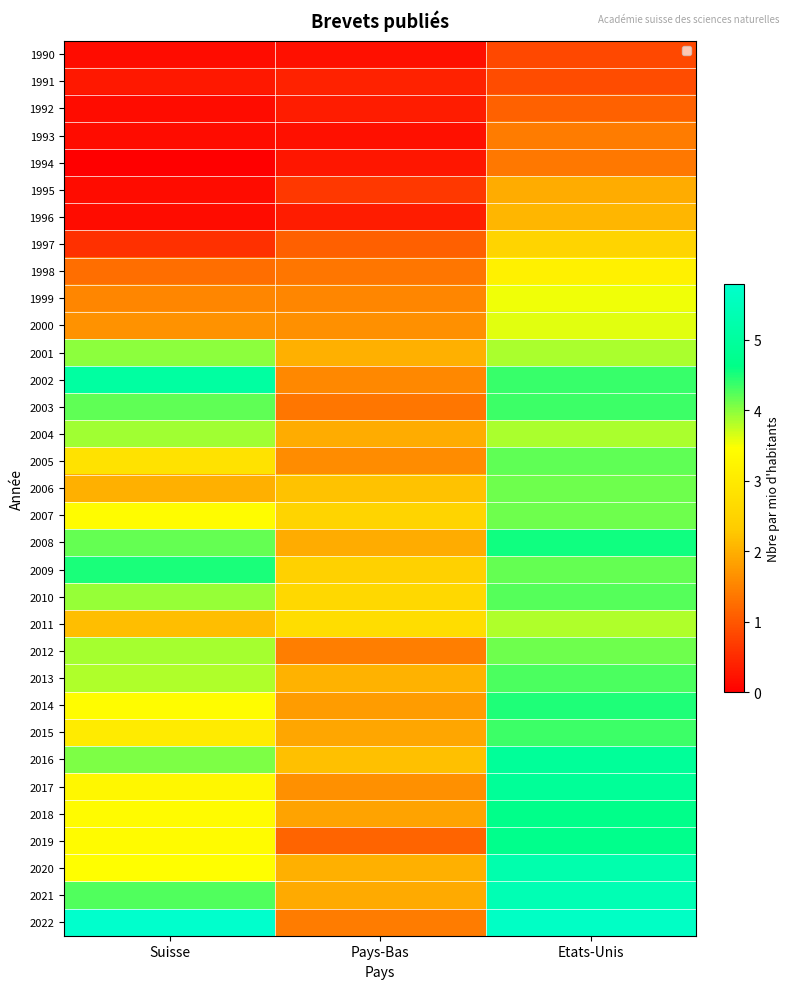

List the series in order of their peak value, lowest first.

1990, 1991, 1992, 1994, 1993, 1995, 1996, 1997, 1998, 1999, 2000, 2011, 2004, 2001, 2007, 2006, 2012, 2005, 2010, 2013, 2015, 2003, 2014, 2009, 2008, 2018, 2019, 2017, 2016, 2002, 2020, 2021, 2022